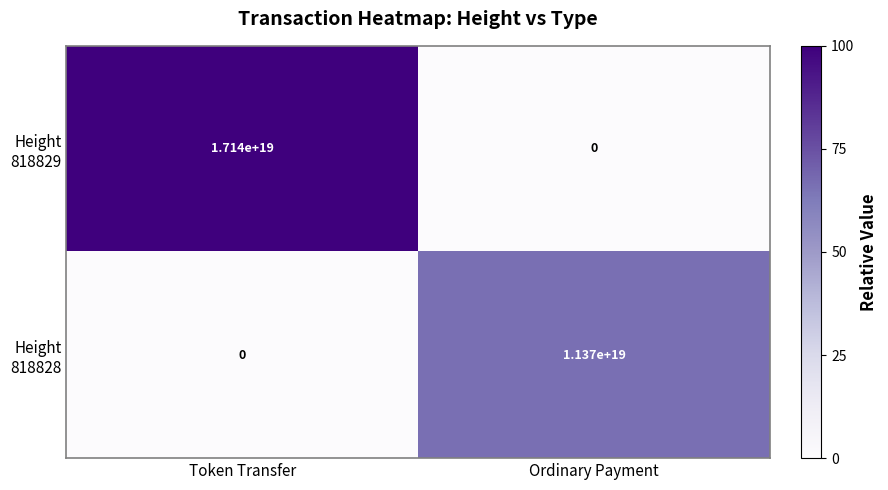

At which category is the sum across all series the highest?

Token Transfer